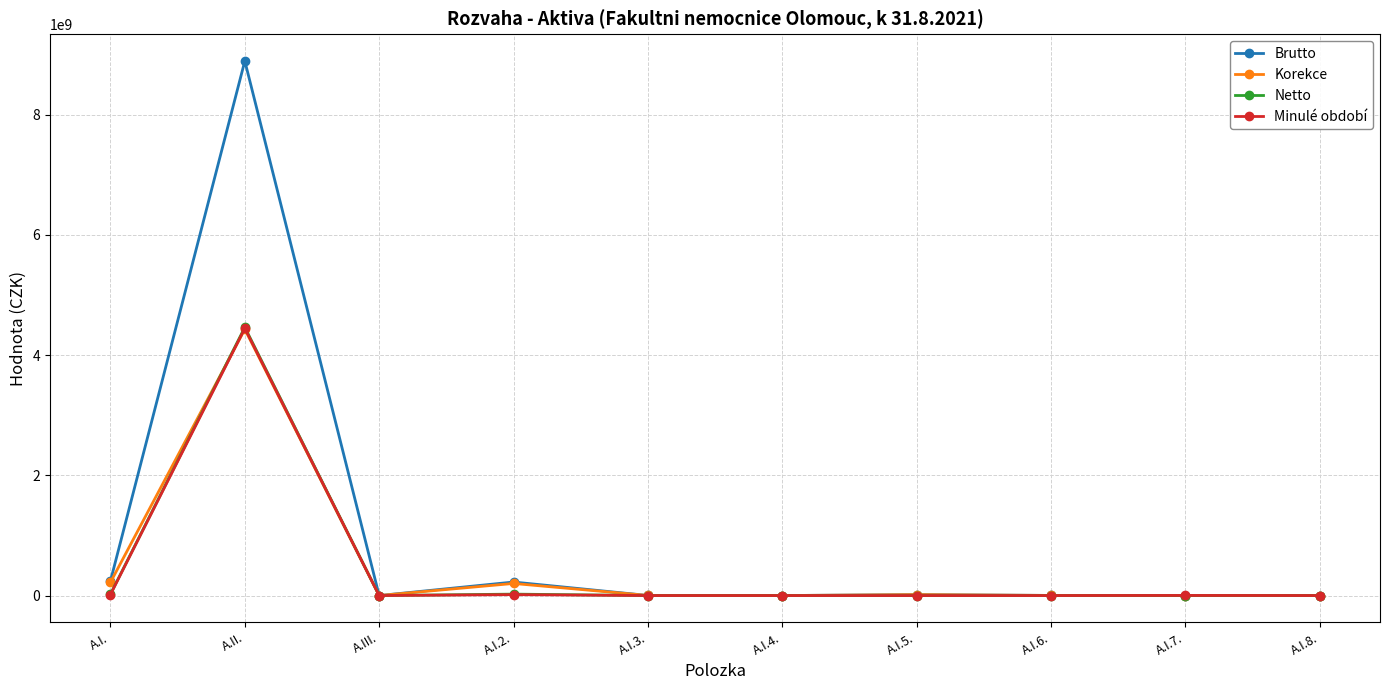

Which series has the largest total across all categories?

Brutto